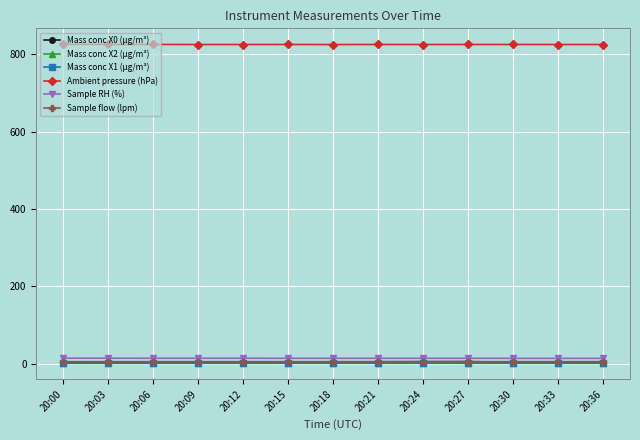

True or false: Mass conc X1 (μg/m³) has a value of 0.7 at 20:18.

True